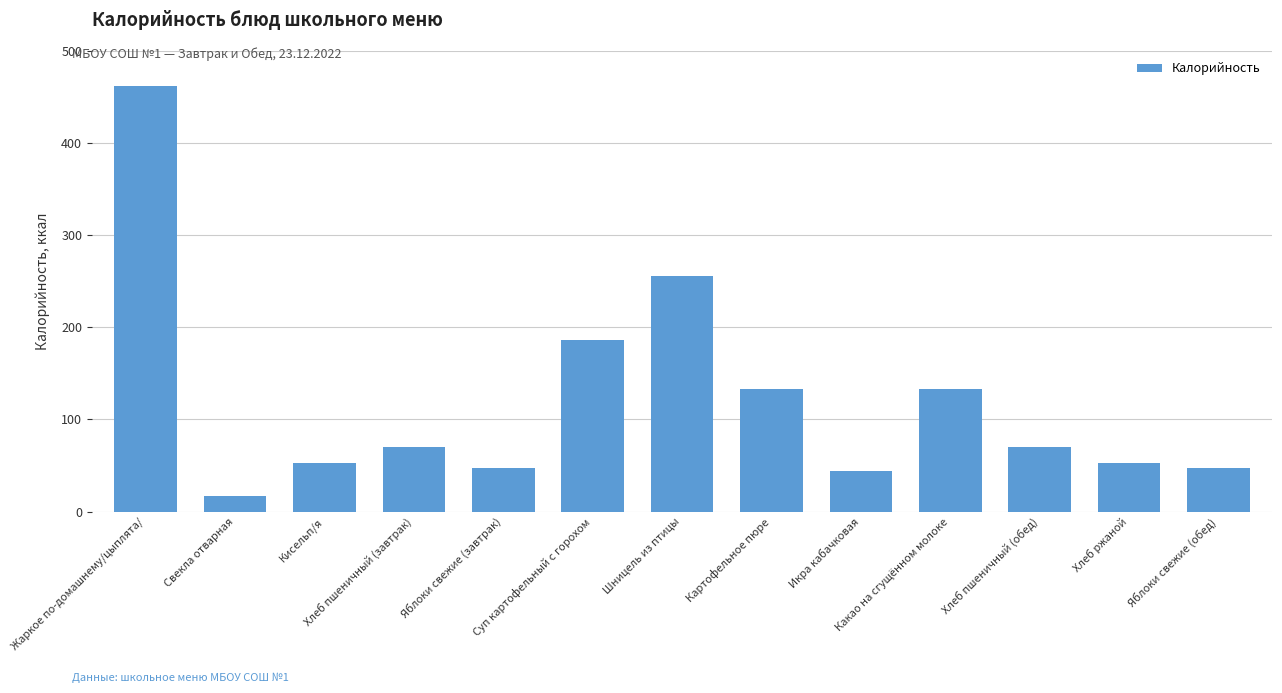

How many bars are there in total?

13